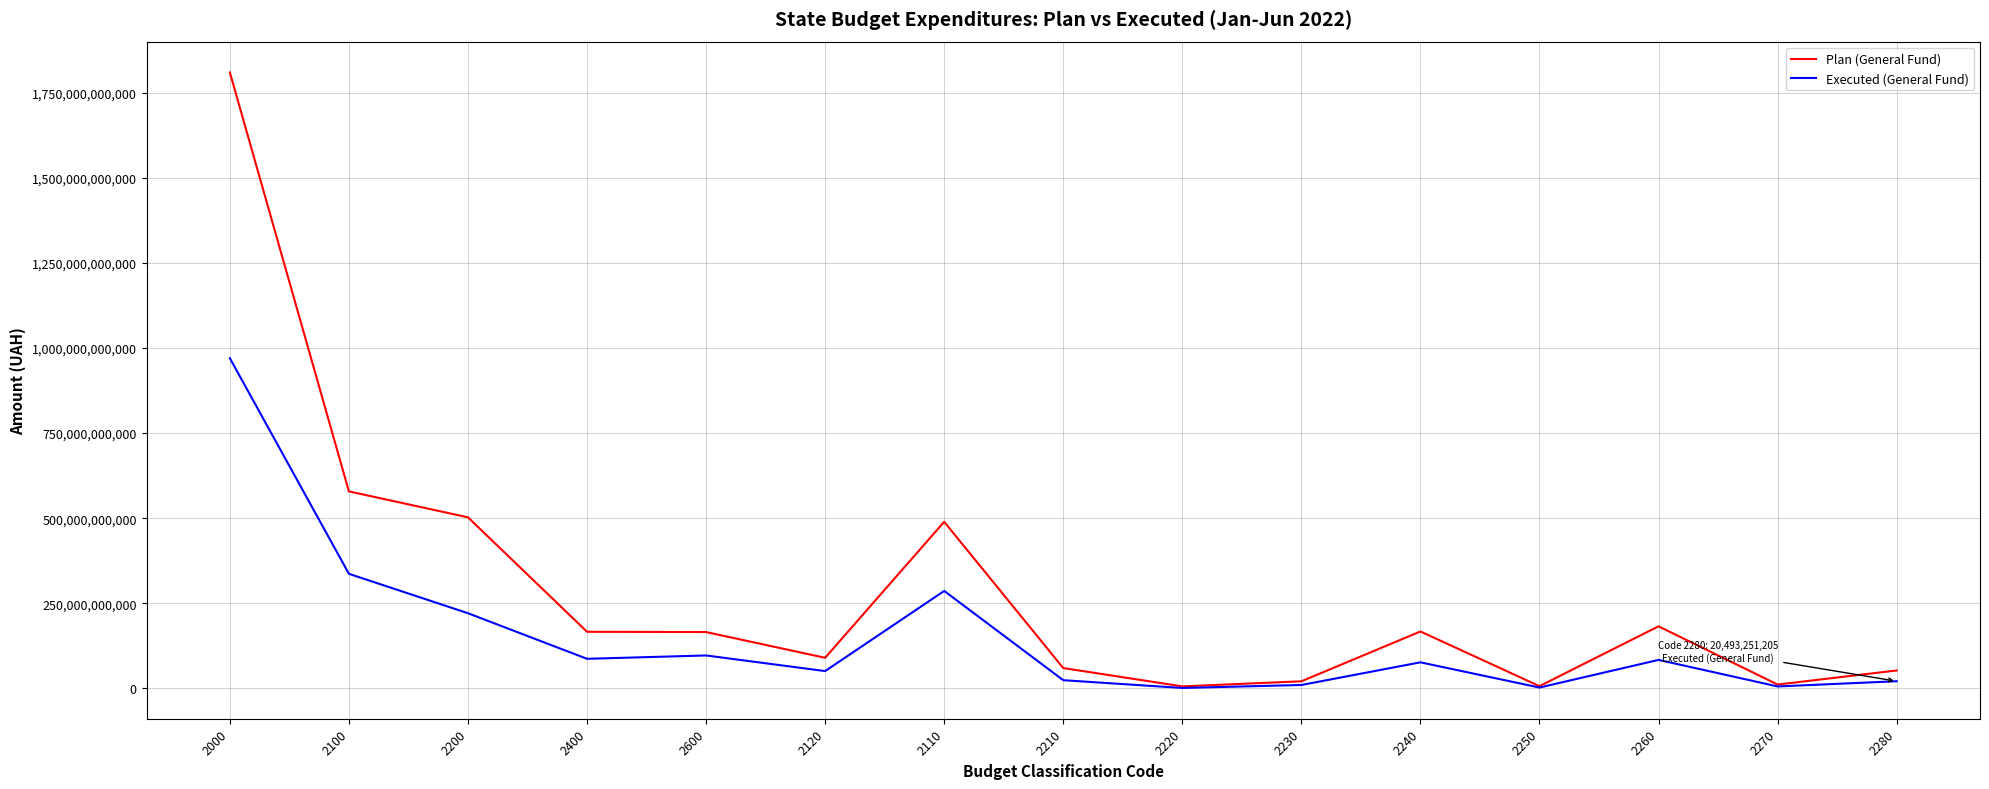

Between 2400 and 2270, which series saw the biggest shift?

Plan (General Fund)